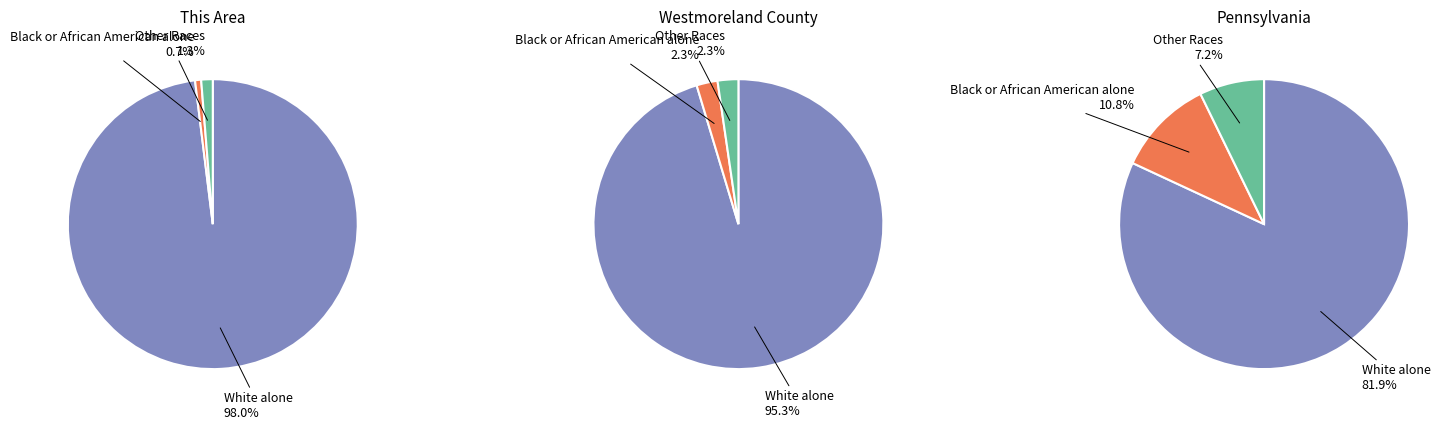

Is it true that Black or African American alone is 11% of the pie?

True